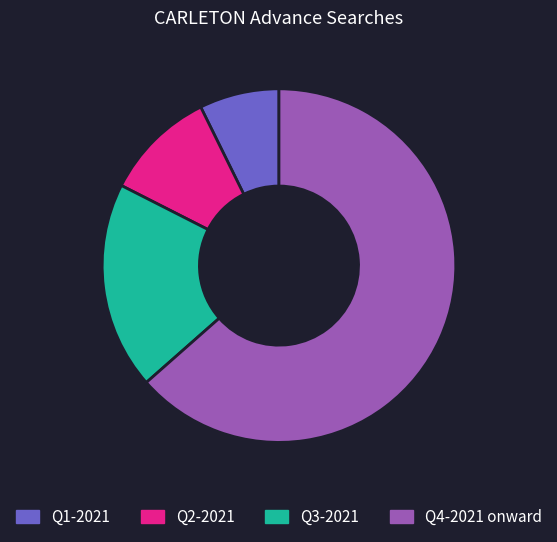

Between Q4-2021 onward and Q2-2021, which is larger?

Q4-2021 onward